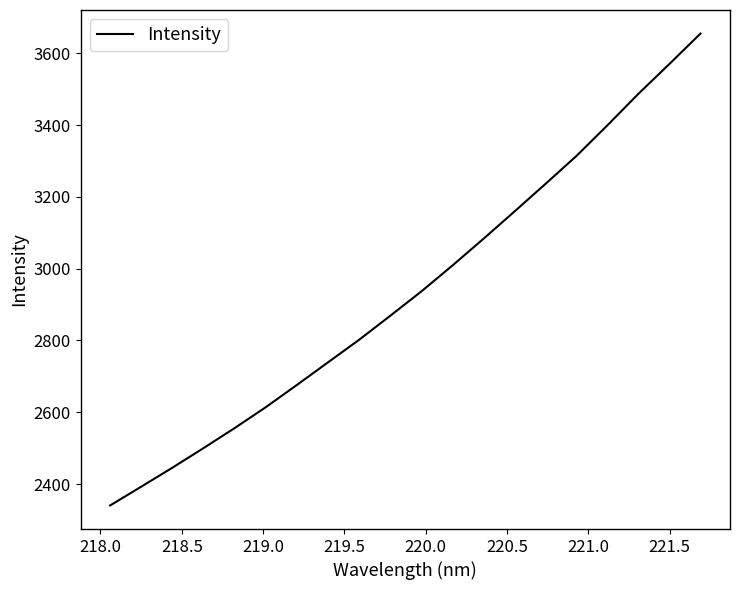

What is the difference between the maximum and minimum values?

1314.4